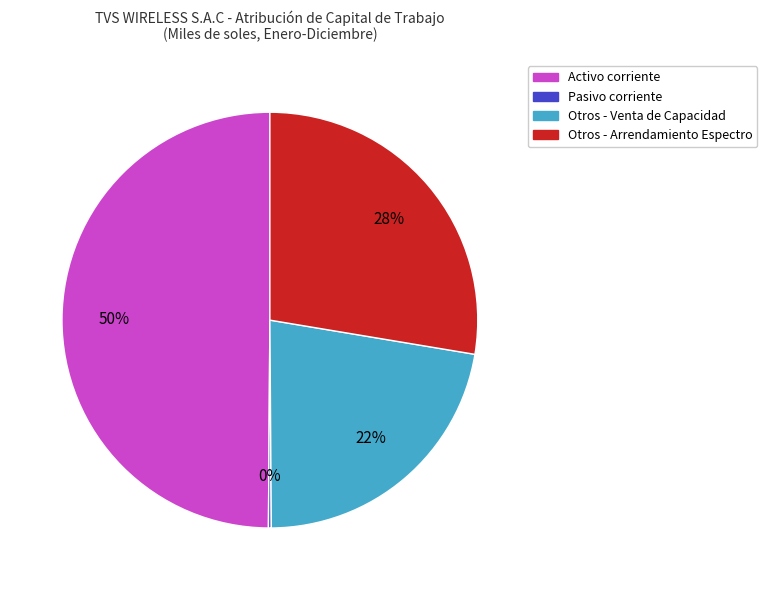

Does Otros - Arrendamiento Espectro represent more than half of the total?

No